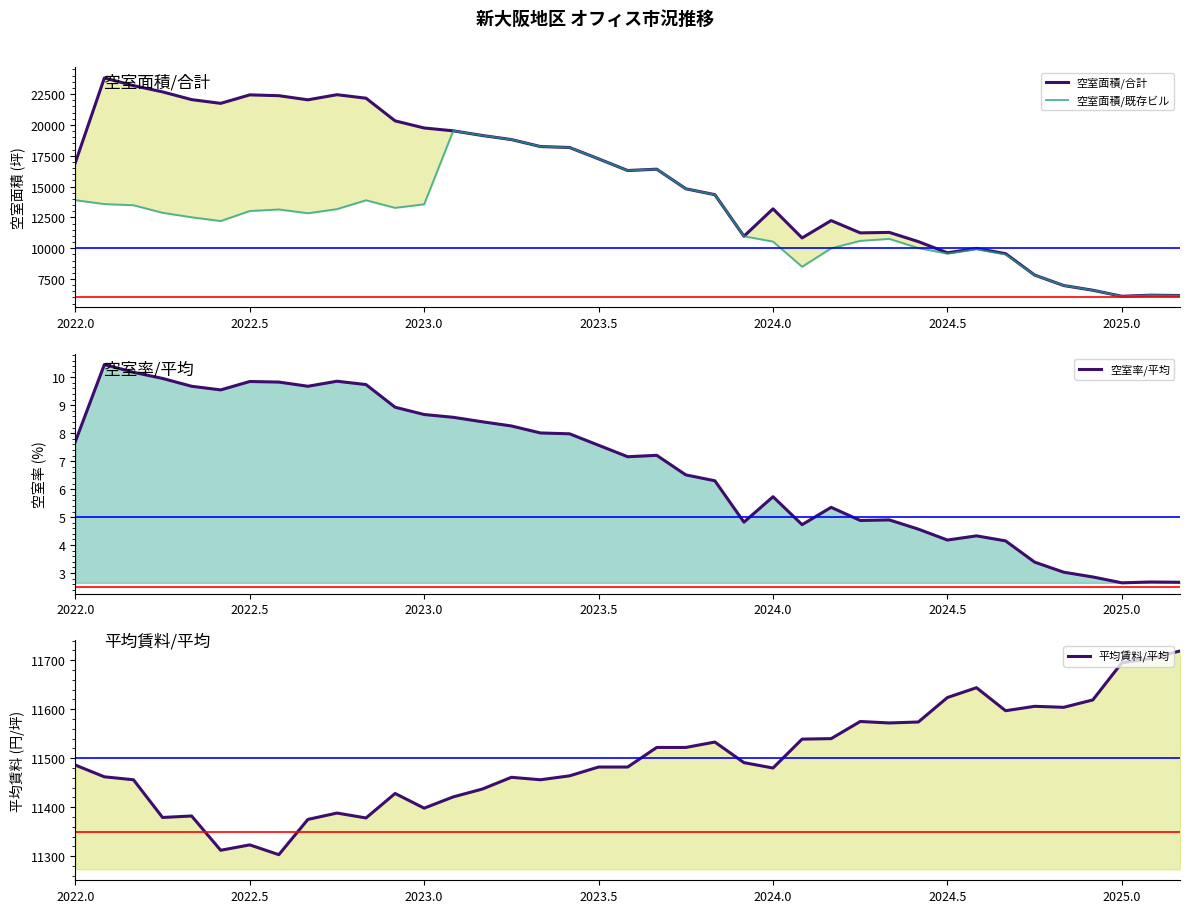

At how many categories does at least one series exceed 16316?

20